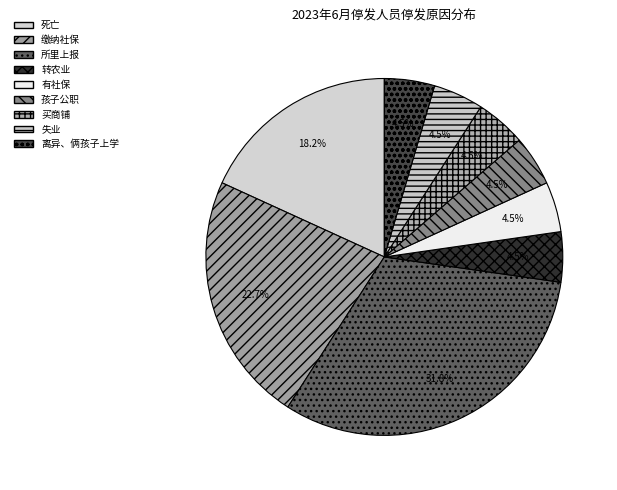

Count the number of slices in the pie.

9